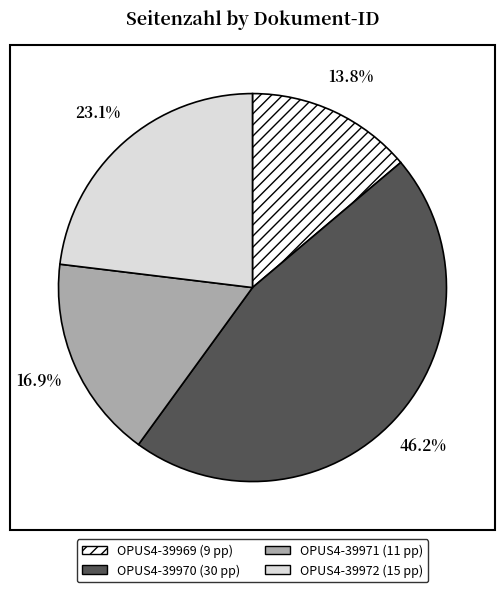

To the nearest percent, what is the difference between the OPUS4-39971 and OPUS4-39972 slice percentages?

6%